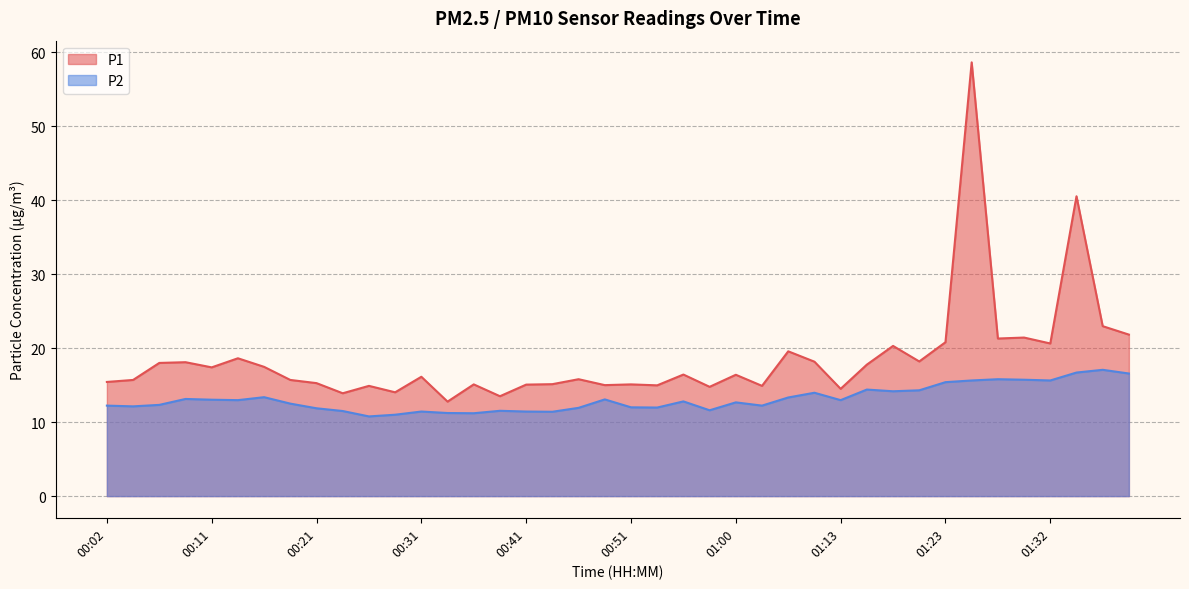

Between 00:41 and 01:15, which series saw the biggest shift?

P2